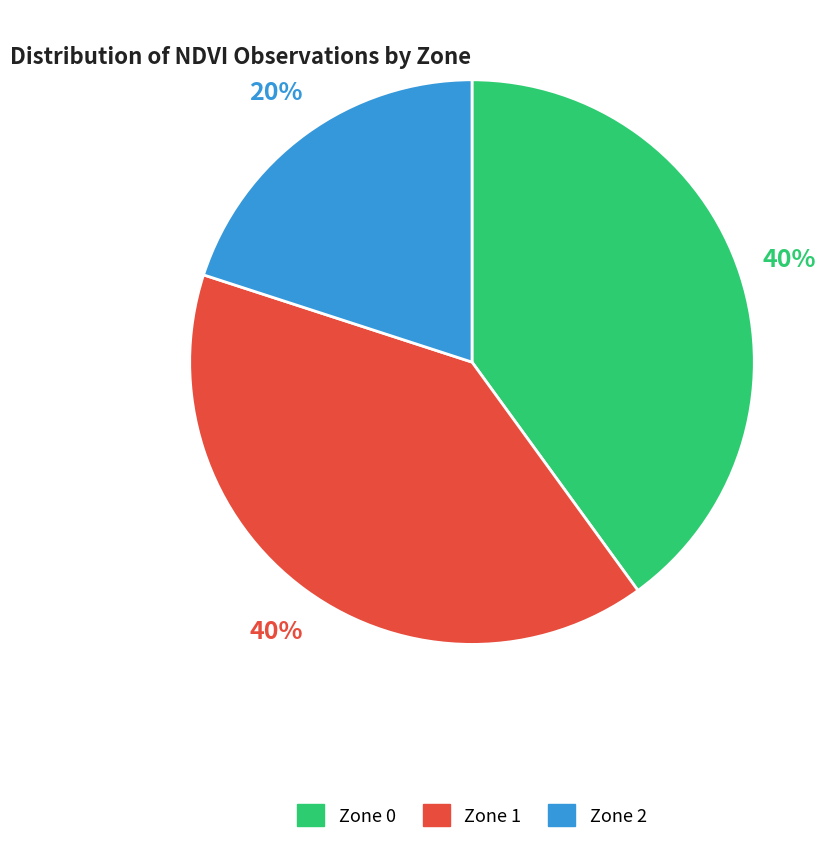

Count the number of slices in the pie.

3